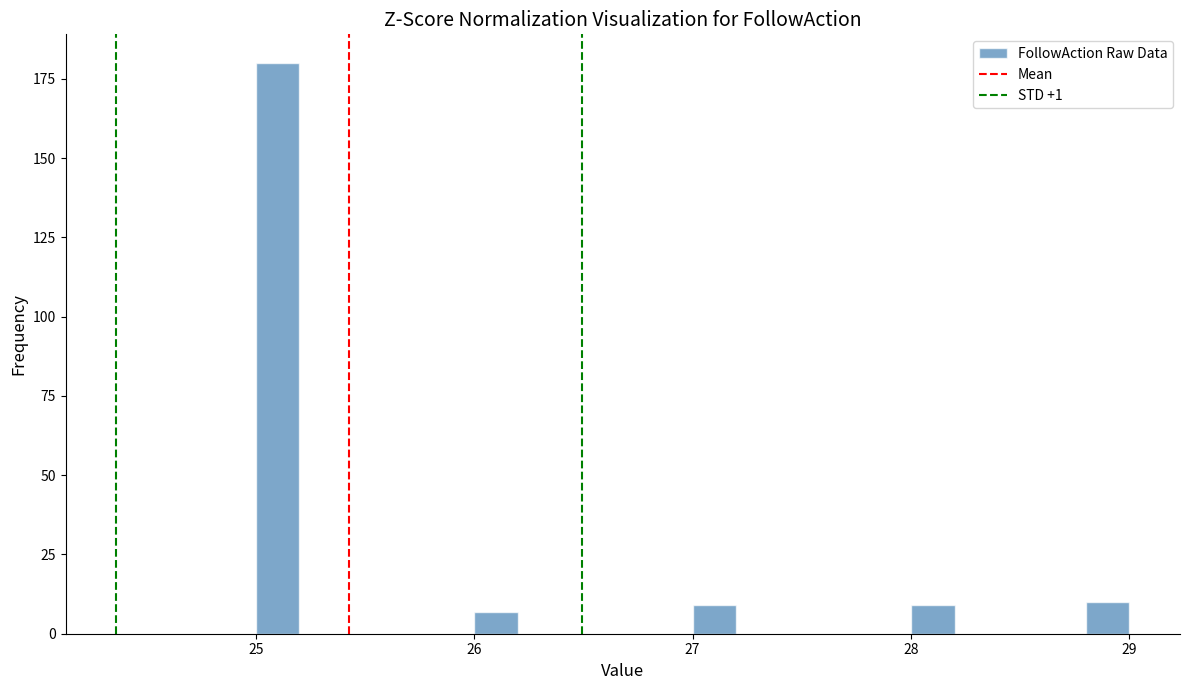

Around what value on the x-axis is the tallest bar? Give the approximate position of its centre, as read against the axis.

25.1